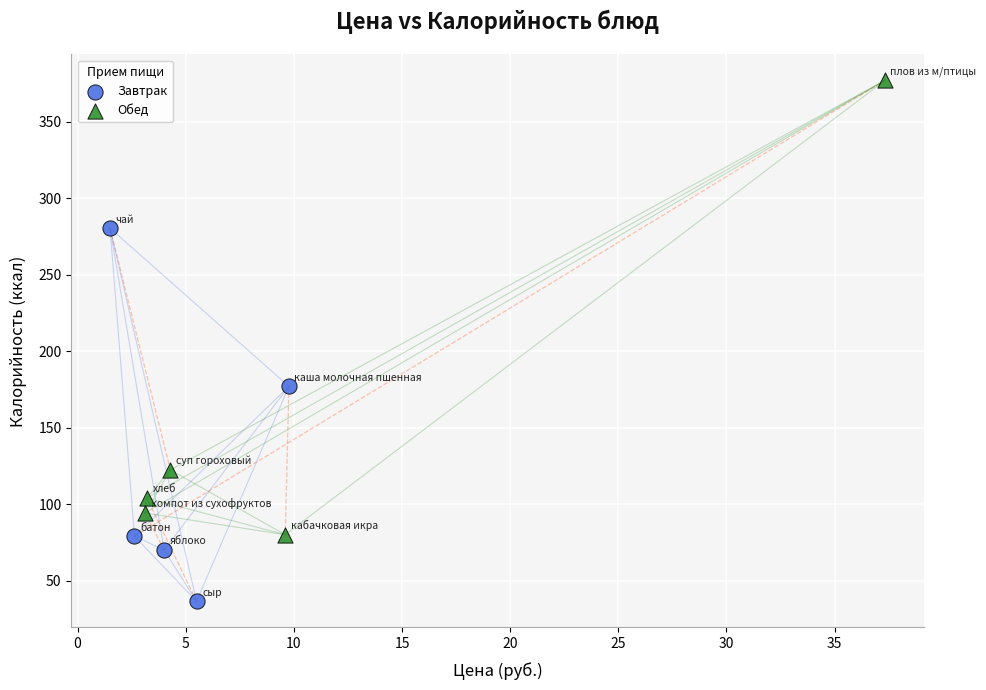

Which series reaches the maximum Y coordinate?

Обед